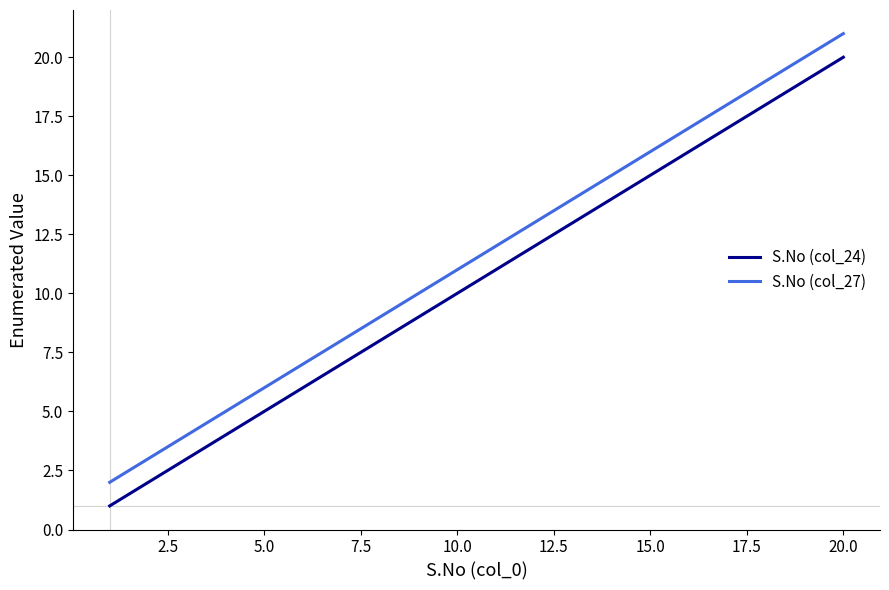

What is the difference between the maximum and minimum values in the S.No (col_24) series?

19